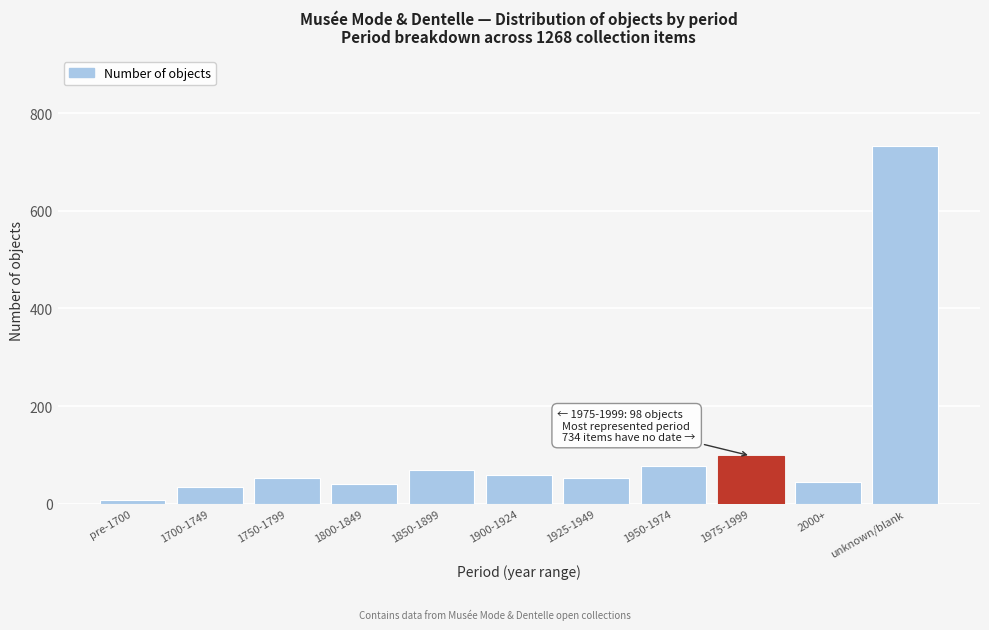

What is the sum of all values?

1268